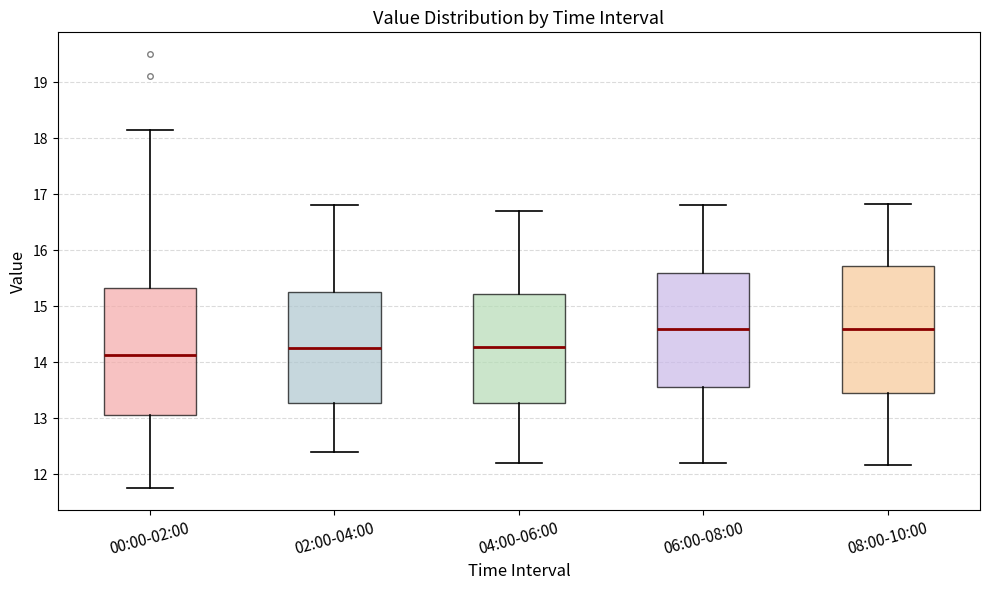

Where does the lower whisker of the box for 08:00-10:00 end on the y-axis? The values are not printed on the chart, so give them approximately, as read against the axis.

12.2